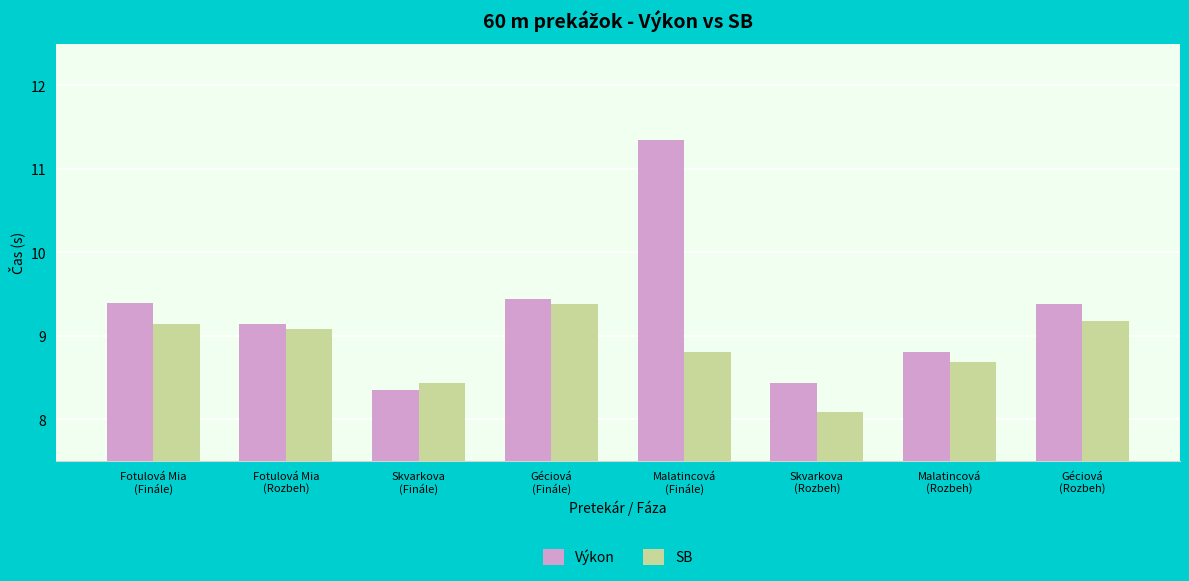

What is the value of the Výkon bar at the 7th from the left?

8.8